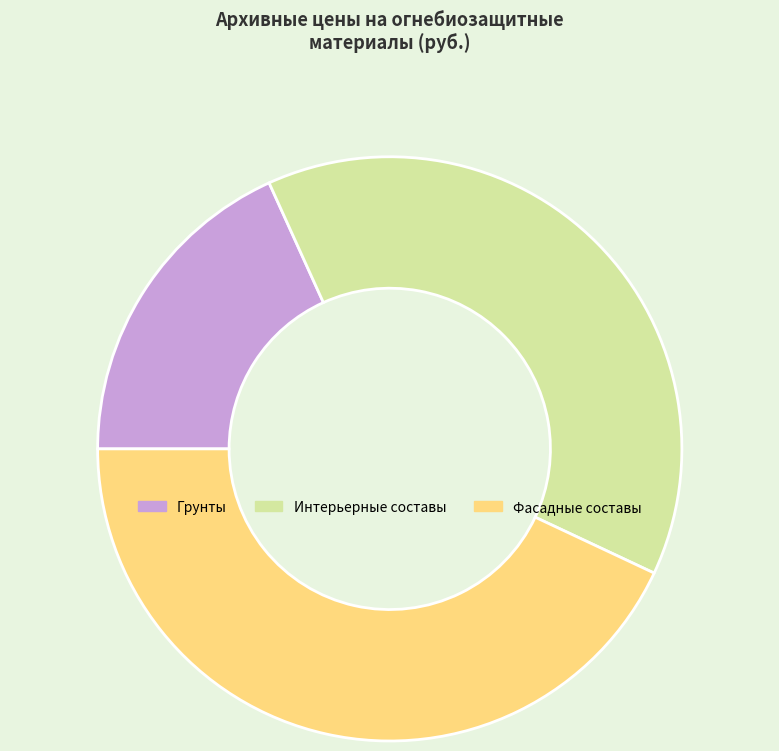

Approximately how many times larger is the value at Грунты compared to Интерьерные составы?

0.5